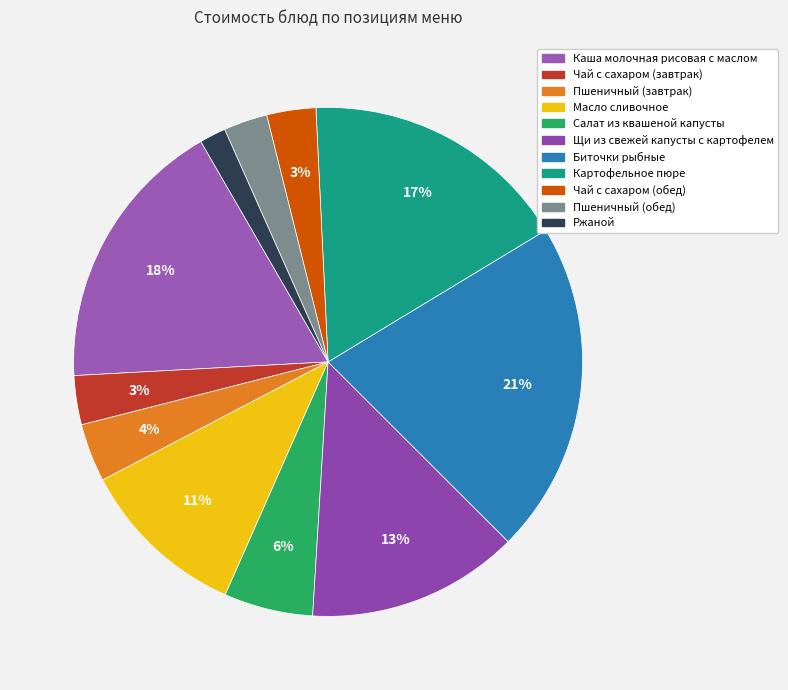

True or false: Салат из квашеной капусты accounts for 6% of the total.

True